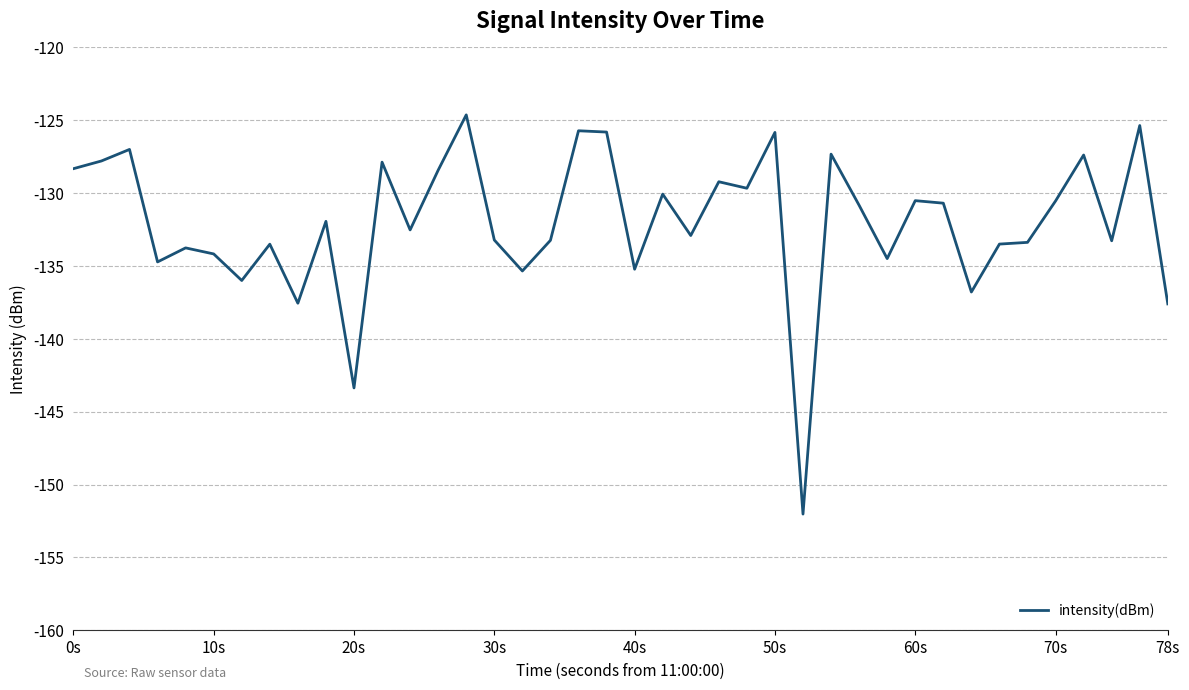

What is the difference between the maximum and minimum values?

27.4